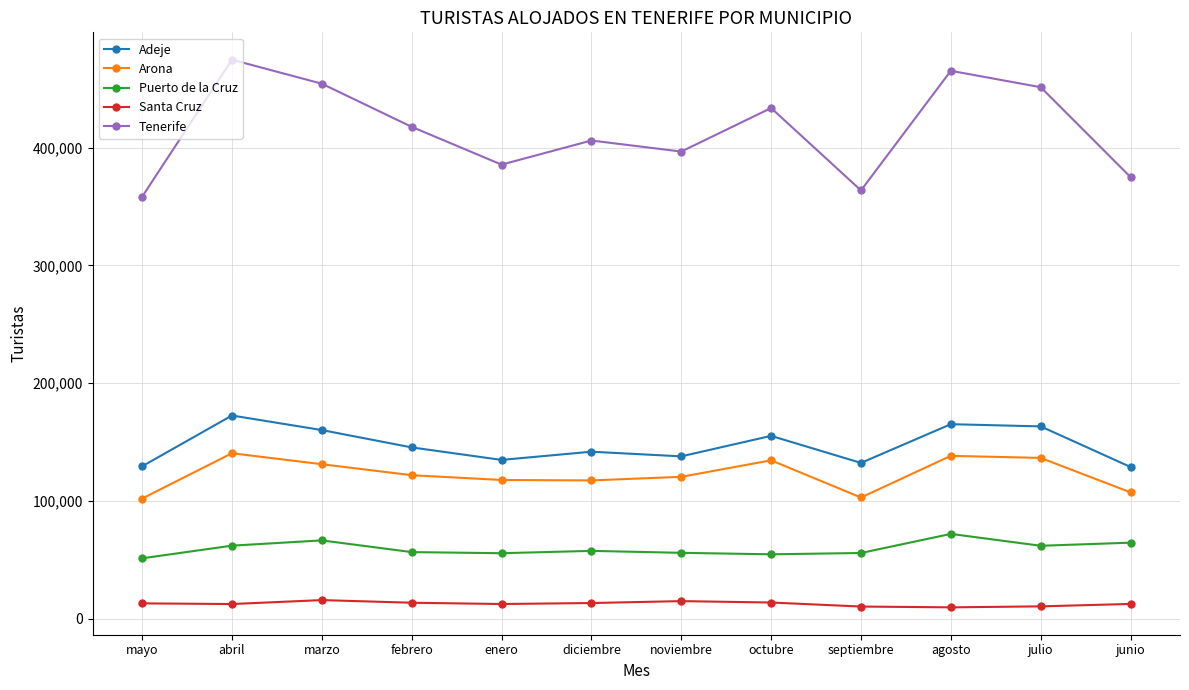

The Santa Cruz series shows 13158 at mayo. True or false?

True